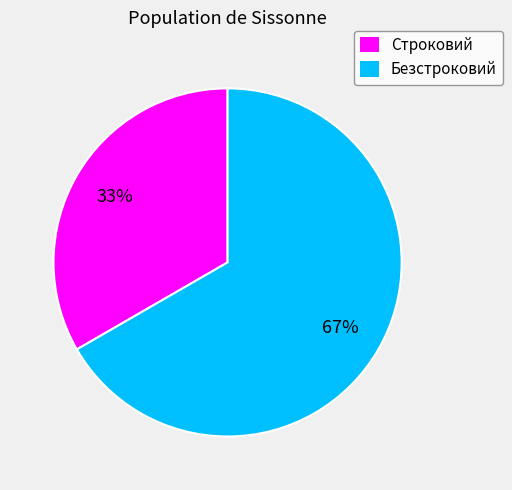

Count the number of slices in the pie.

2